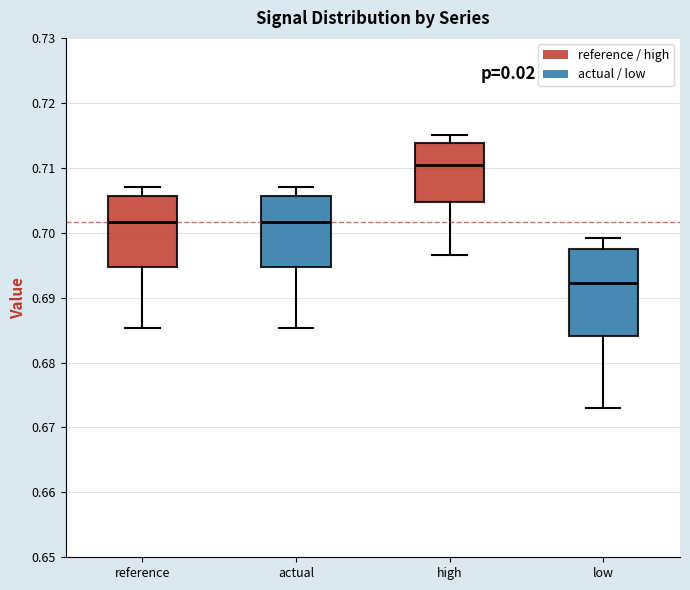

Reading left to right, transcribe this box plot: for each box, give where its median line is, the range the box spans, and where its two whiskers end, as read against the y-axis. The values are not printed on the chart, so give them approximately, as read against the axis.

reference: median 0.702, box 0.695 to 0.706, whiskers 0.685 to 0.707
actual: median 0.702, box 0.695 to 0.706, whiskers 0.685 to 0.707
high: median 0.710, box 0.705 to 0.714, whiskers 0.697 to 0.715
low: median 0.692, box 0.684 to 0.697, whiskers 0.673 to 0.699